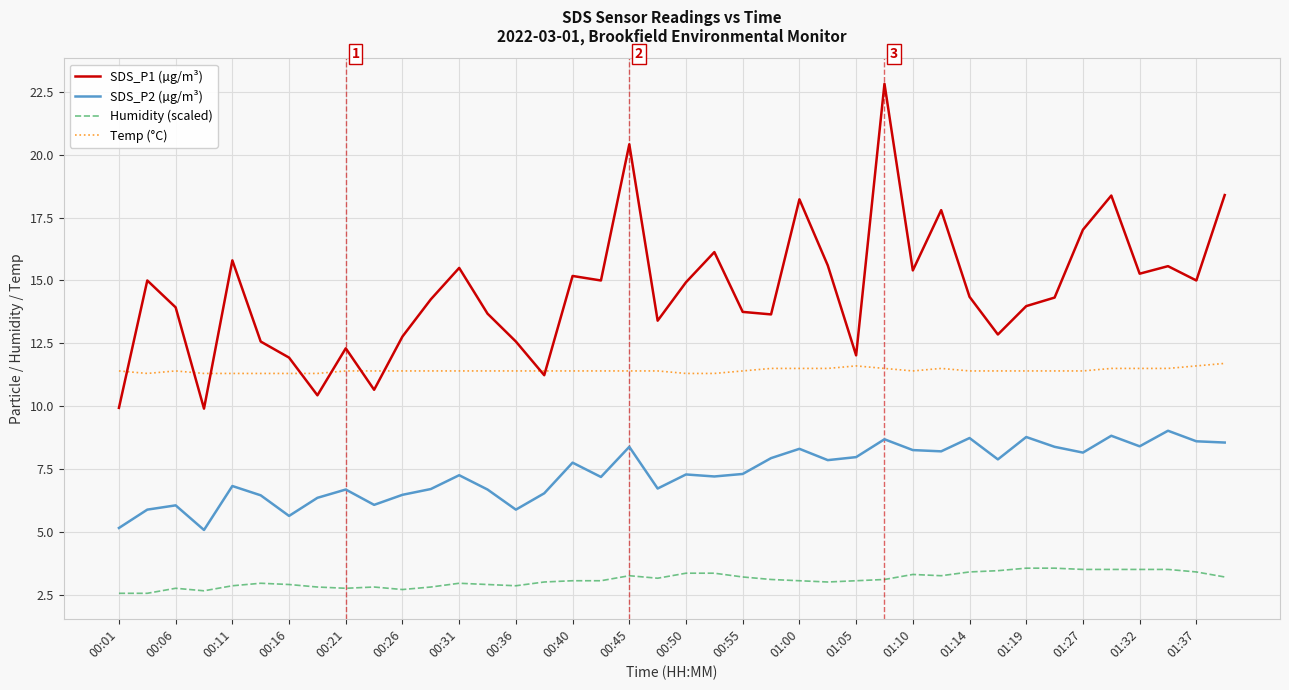

What is the minimum value for SDS_P1 (µg/m³)?

9.9